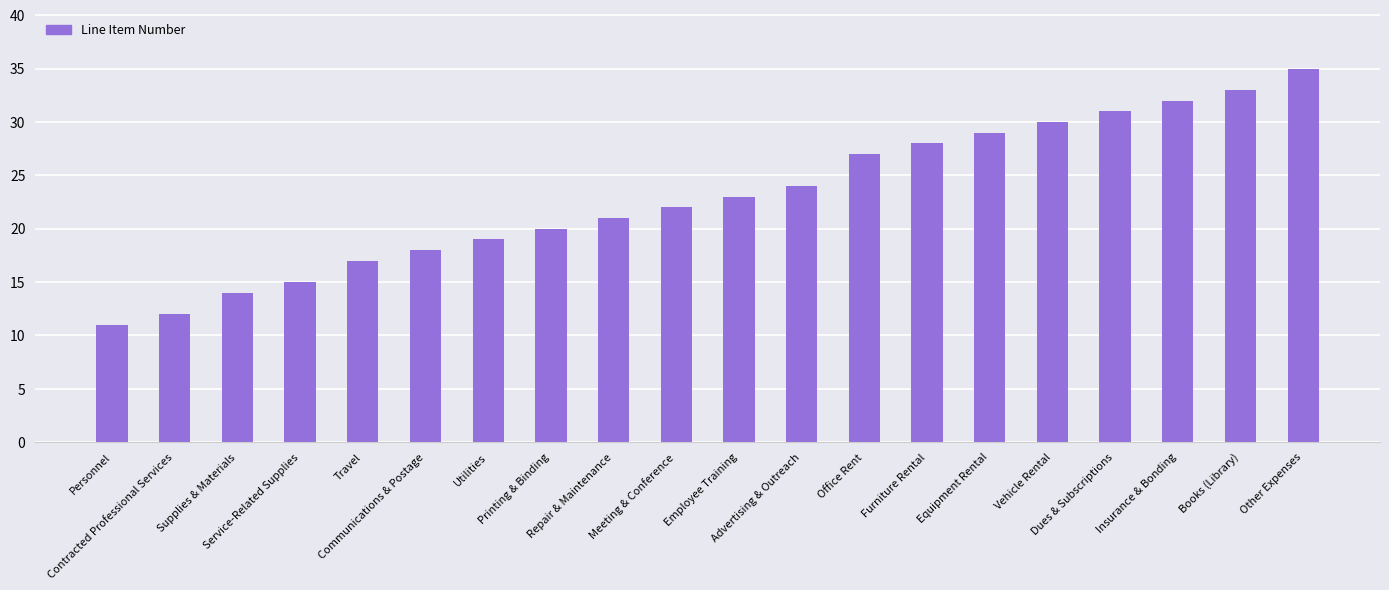

Rank the categories by value from highest to lowest.

Other Expenses, Books (Library), Insurance & Bonding, Dues & Subscriptions, Vehicle Rental, Equipment Rental, Furniture Rental, Office Rent, Advertising & Outreach, Employee Training, Meeting & Conference, Repair & Maintenance, Printing & Binding, Utilities, Communications & Postage, Travel, Service-Related Supplies, Supplies & Materials, Contracted Professional Services, Personnel